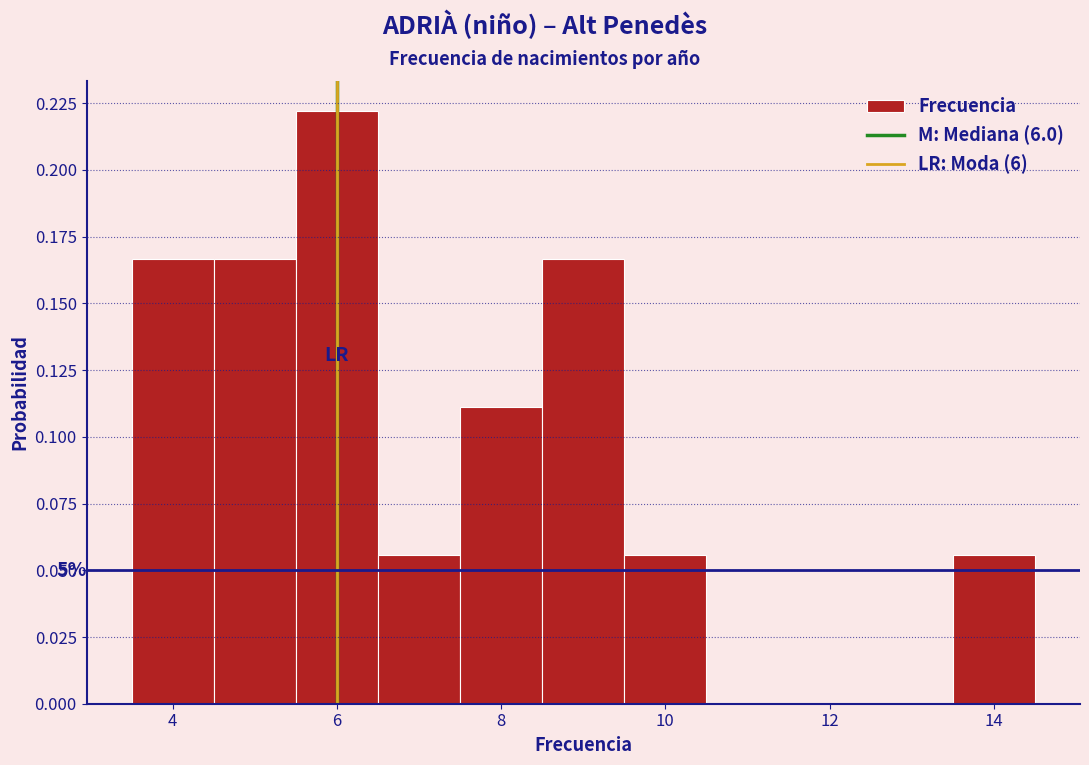

Over which range of the x-axis is the bar tallest?

5.5 to 6.5